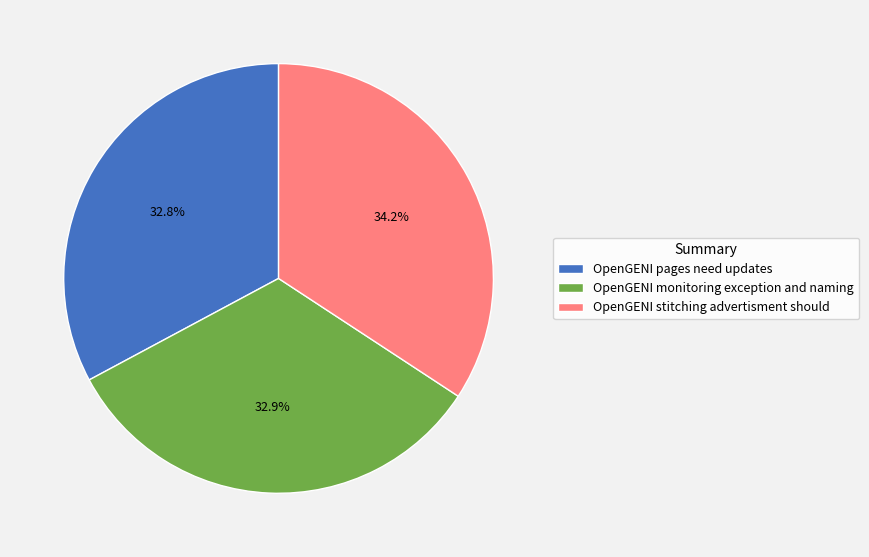

Does OpenGENI stitching advertisment should represent more than half of the total?

No